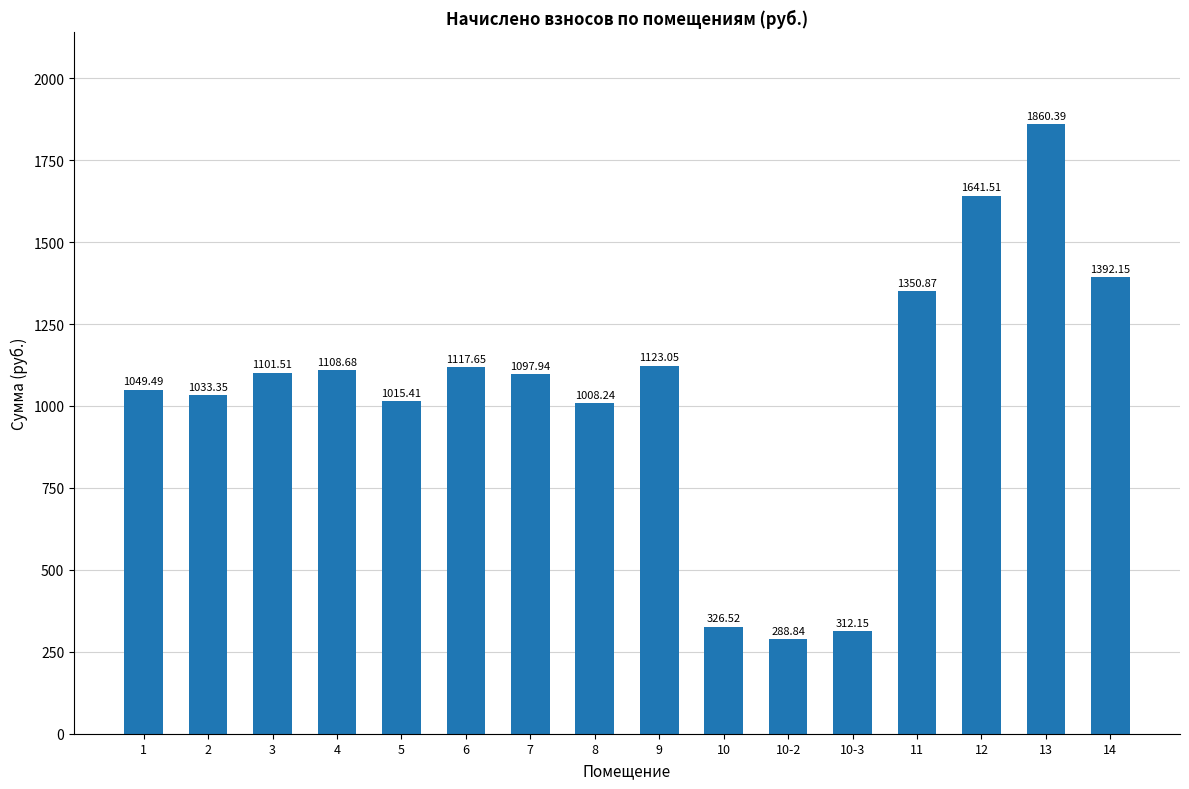

Rank the categories by value from lowest to highest.

10-2, 10-3, 10, 8, 5, 2, 1, 7, 3, 4, 6, 9, 11, 14, 12, 13